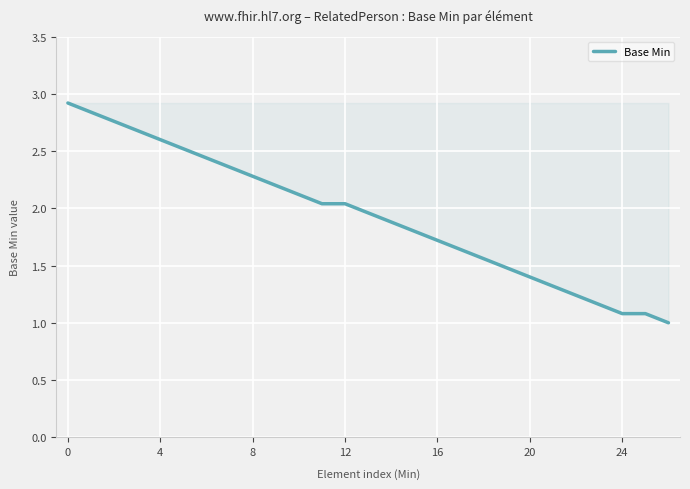

What is the minimum value shown in the chart?

1.0